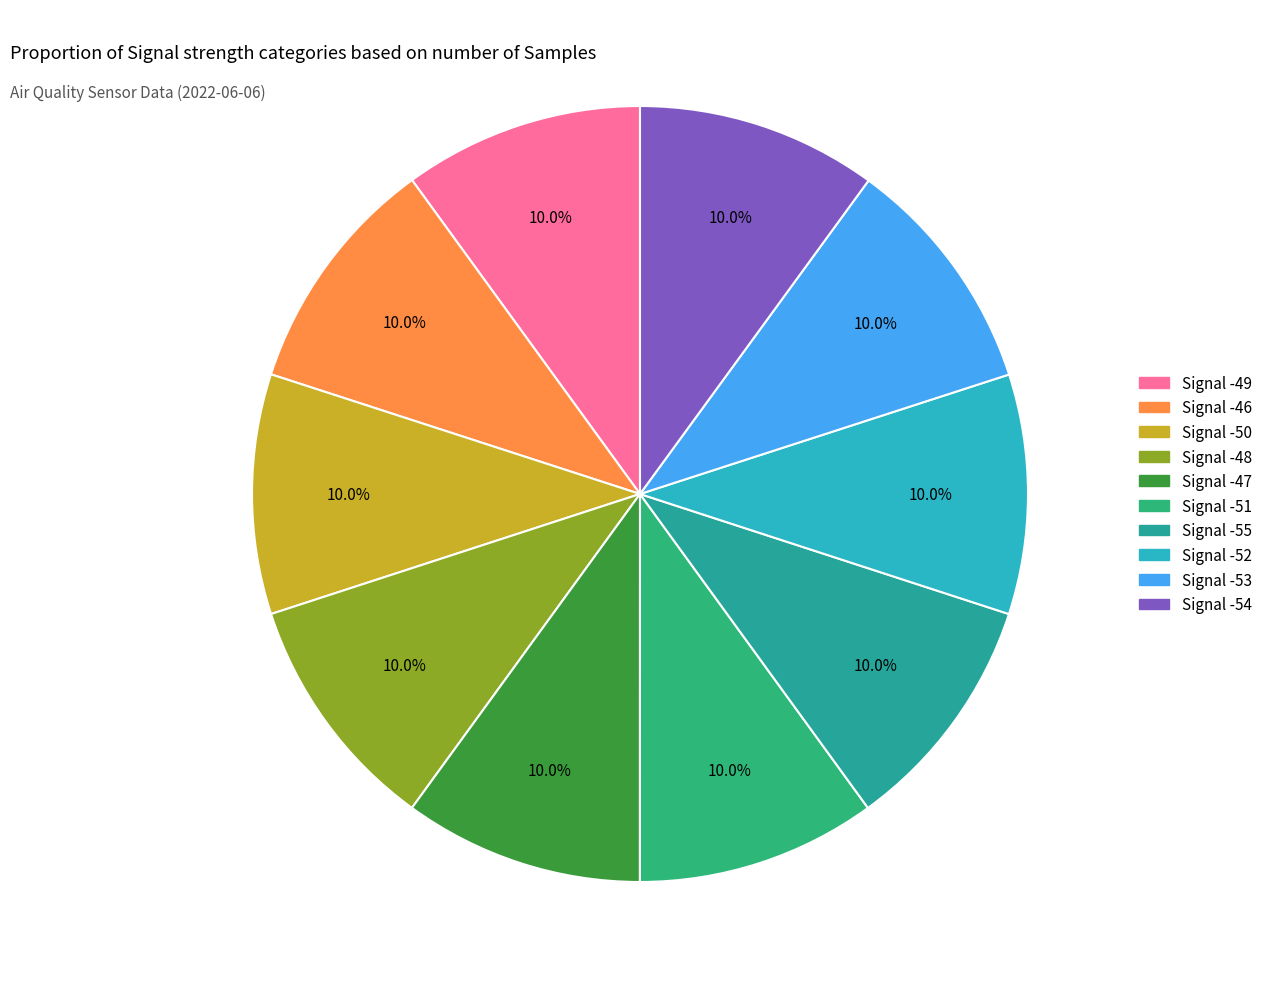

What portion of the pie excludes Signal -52?

90.0%